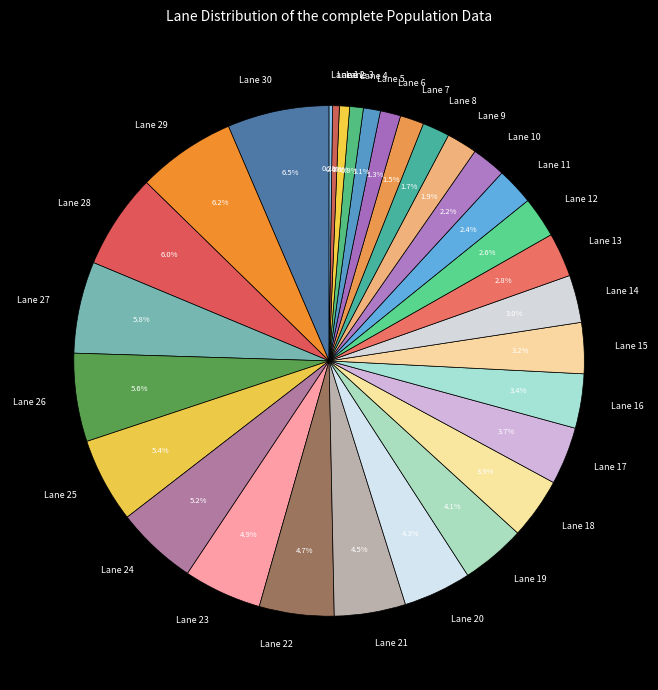

Which has a higher value, Lane 6 or Lane 25?

Lane 25